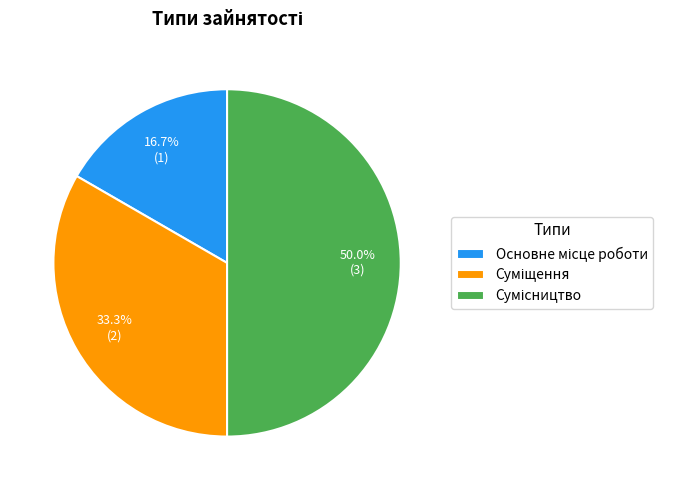

Which category has the biggest portion of the pie?

Сумісництво